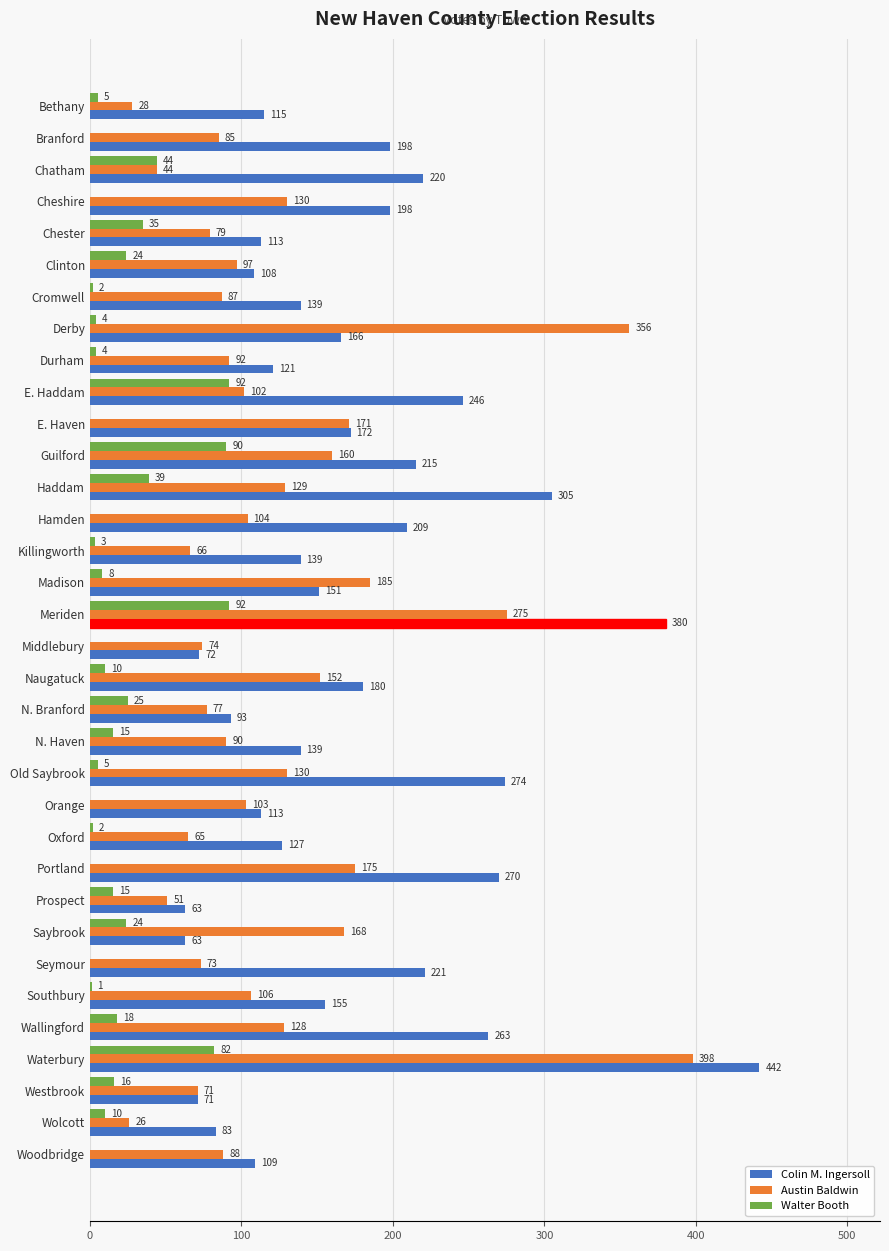

How many series are shown in this chart?

3